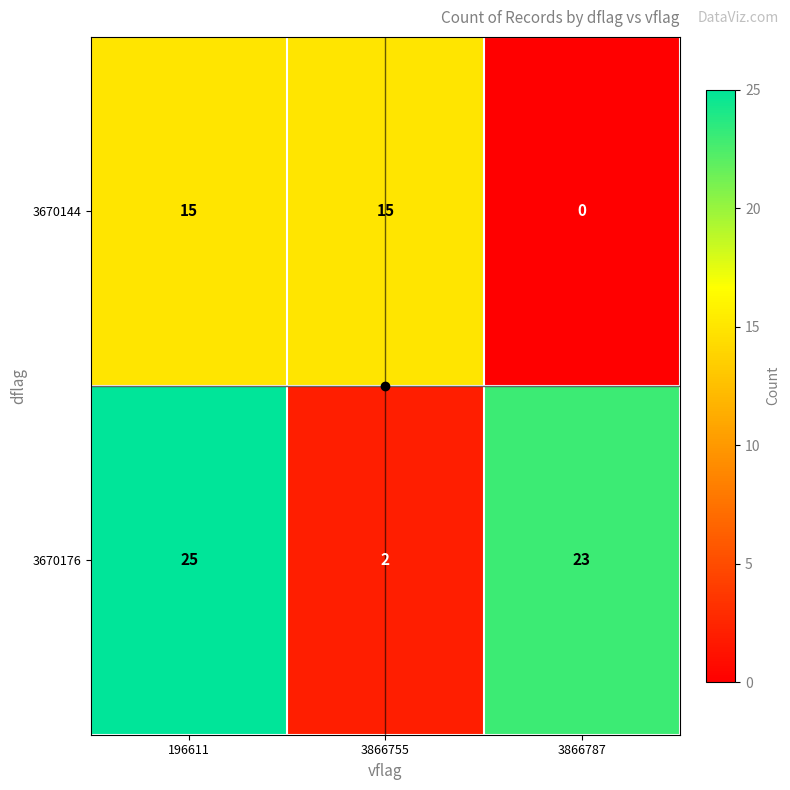

What is the difference between the maximum and minimum values in the 3670144 series?

15